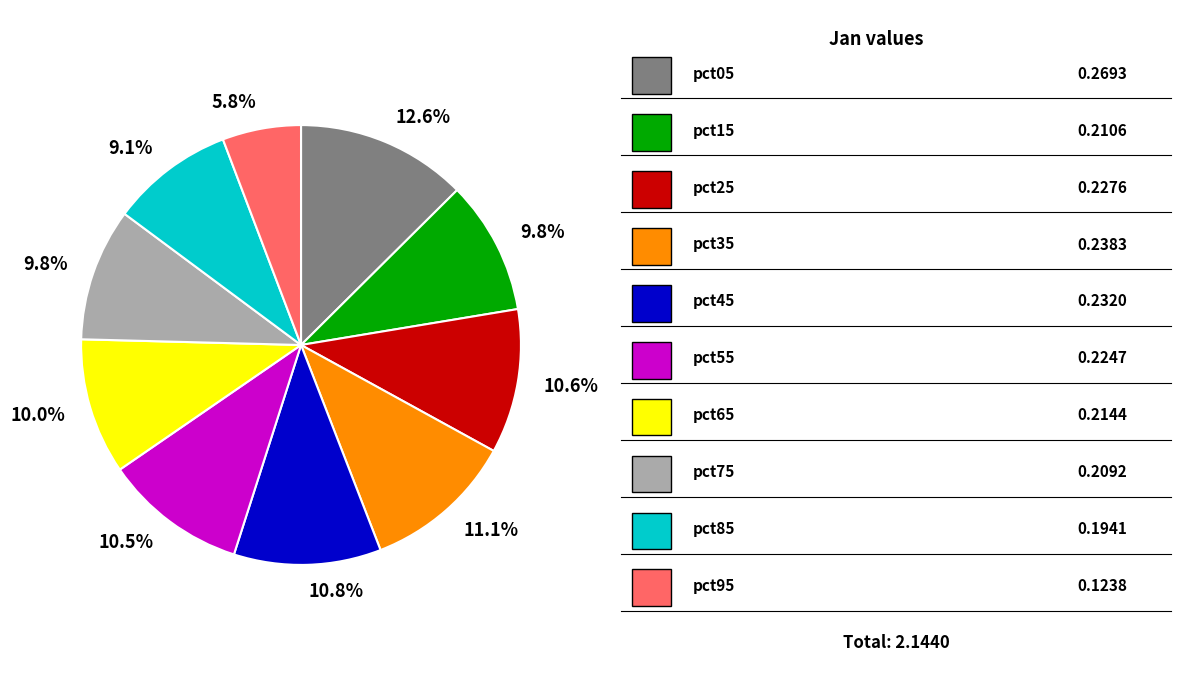

Is there a majority slice in this chart?

No